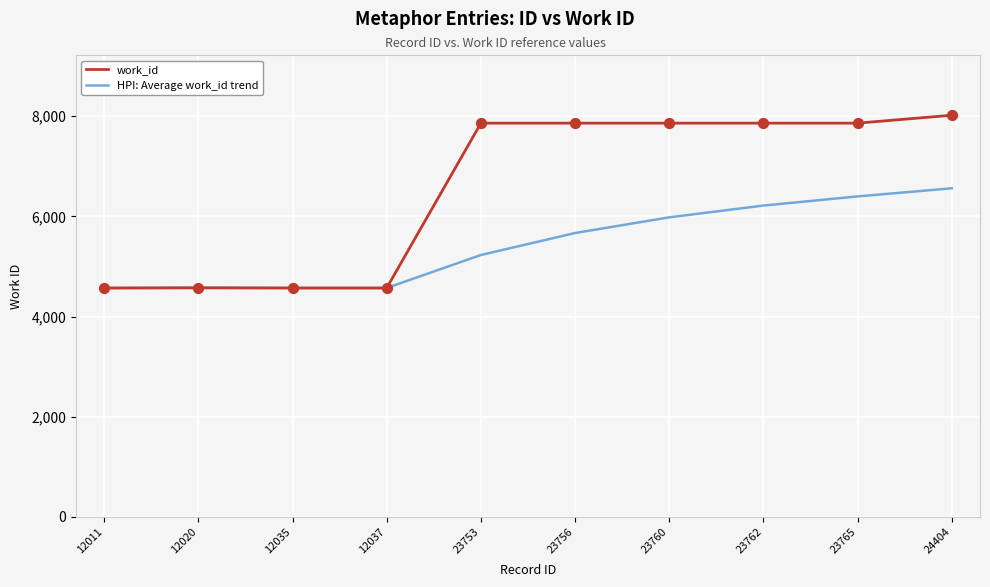

Between 12020 and 23756, which series saw the biggest shift?

work_id